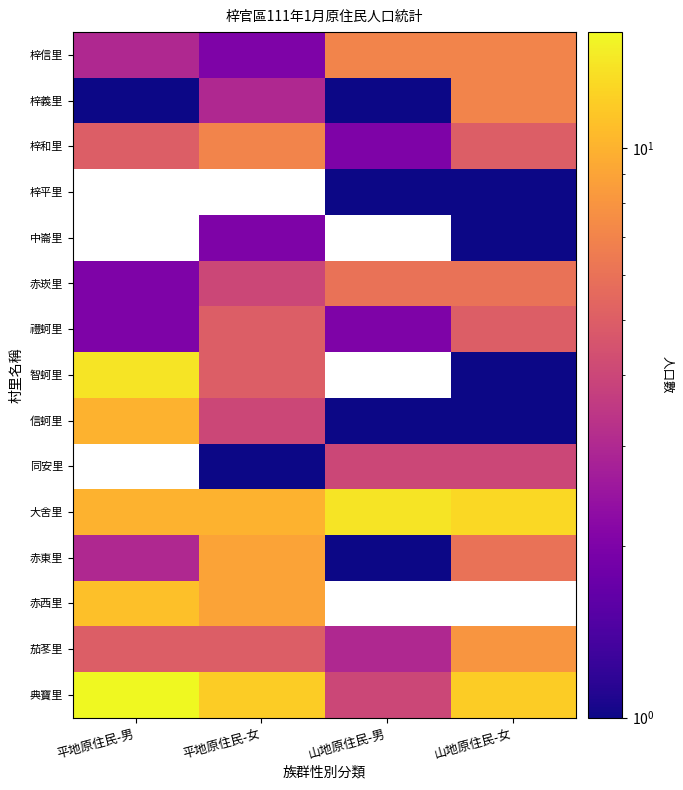

The 茄苳里 series shows 13.8 at 山地原住民-女. True or false?

False